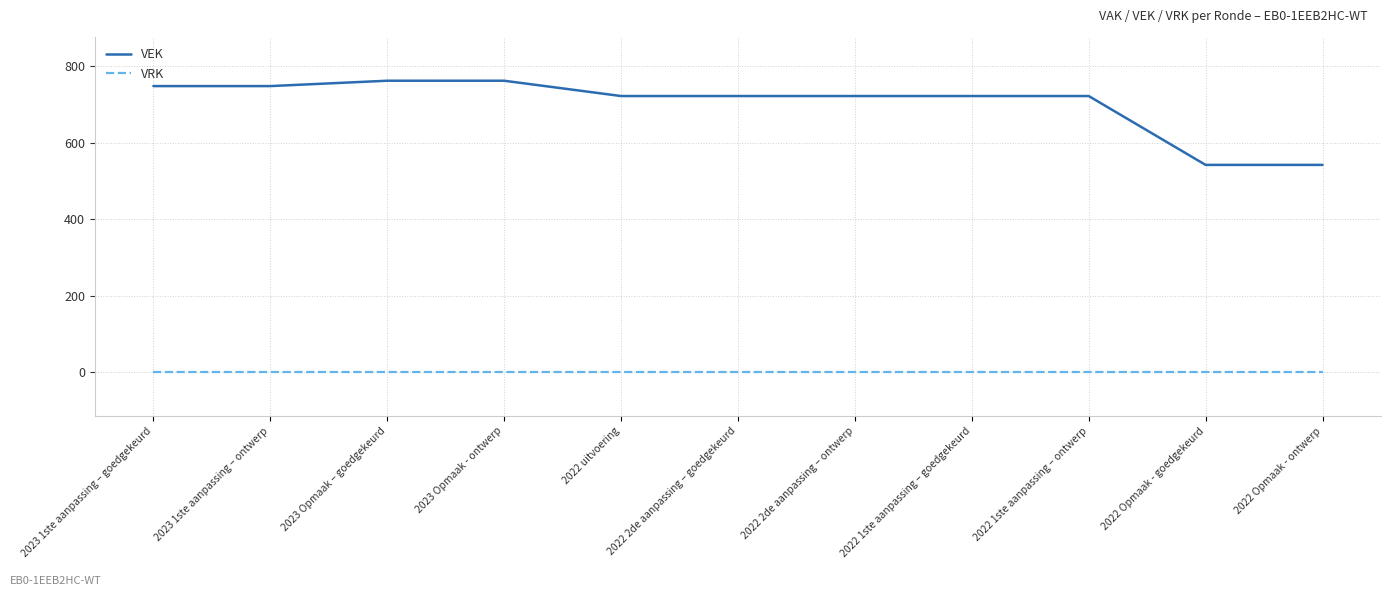

Rank the series by their maximum value, from highest to lowest.

VEK, VRK